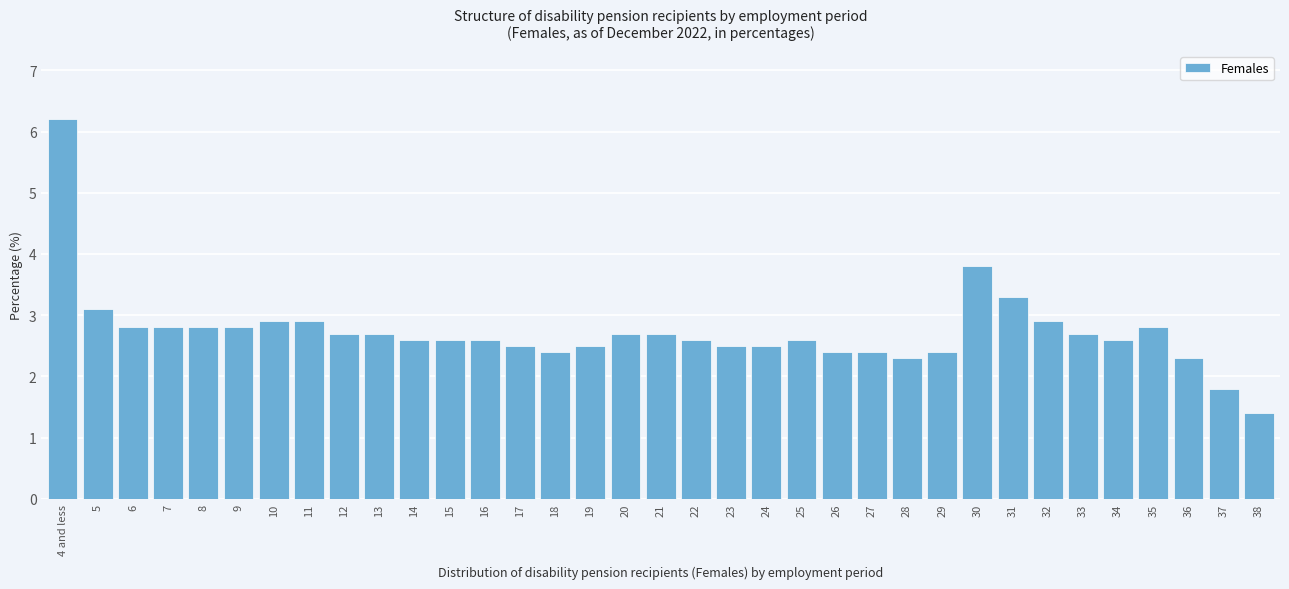

Which label corresponds to the largest value in the chart?

4 and less